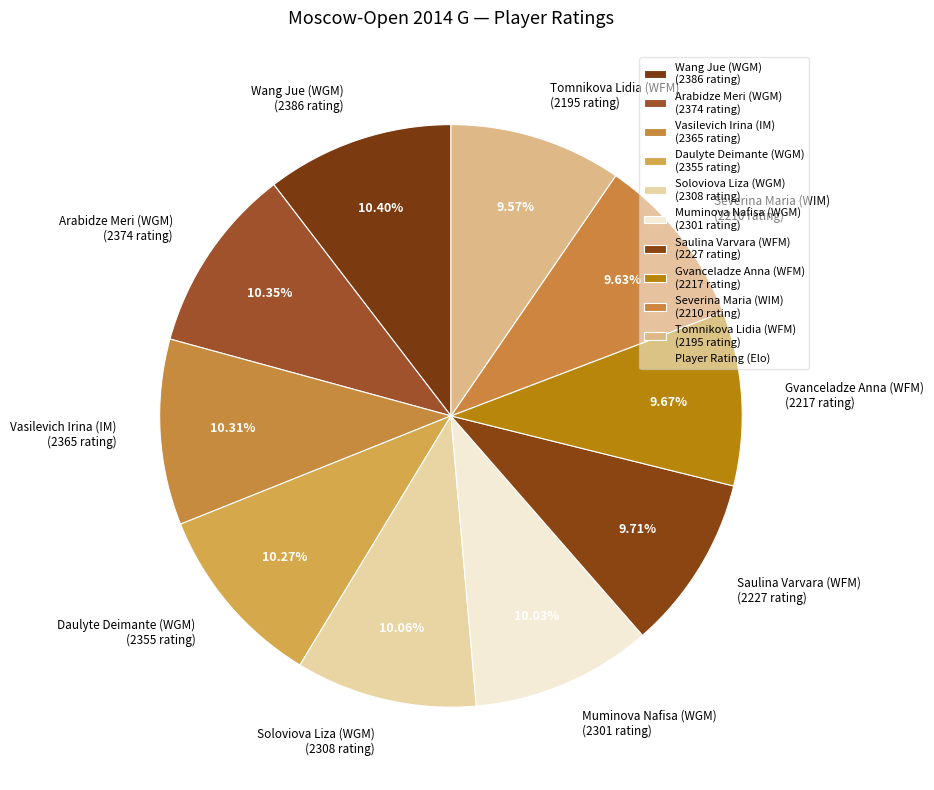

What percentage is the Soloviova Liza (WGM) slice, to the nearest percent?

10%